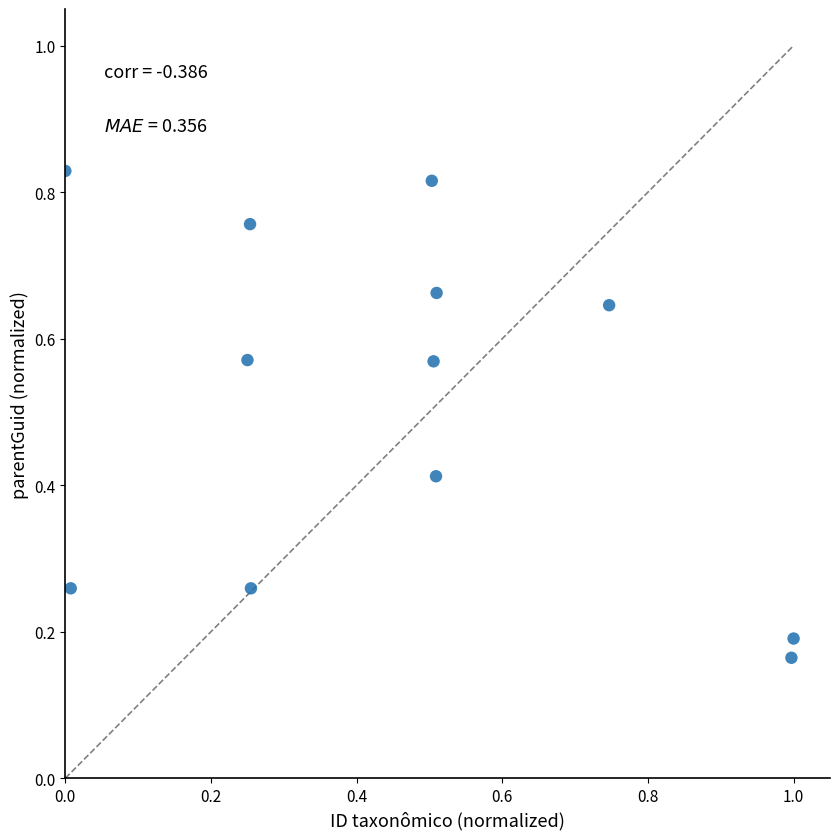

What is the average Y value?

0.5